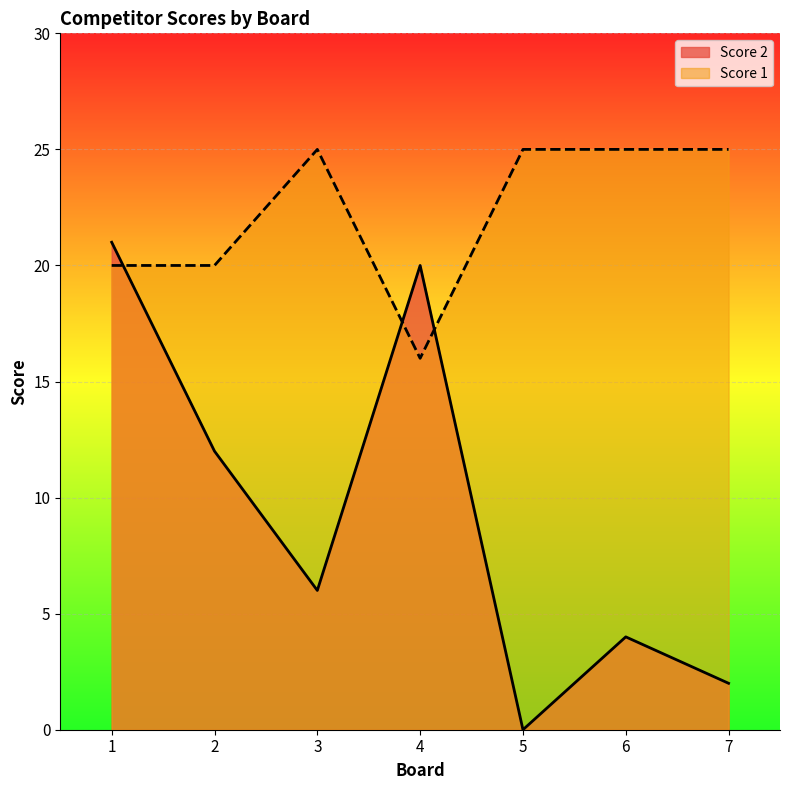

What is the value of the Score 2 point at the 2nd from the left?

12